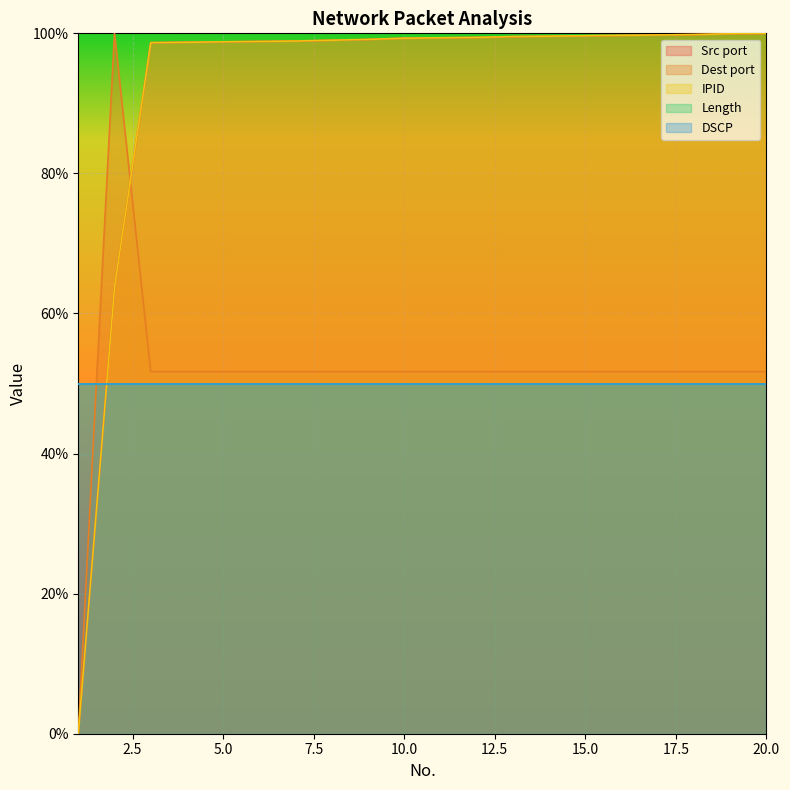

True or false: IPID has more than 0 interior local peaks.

False